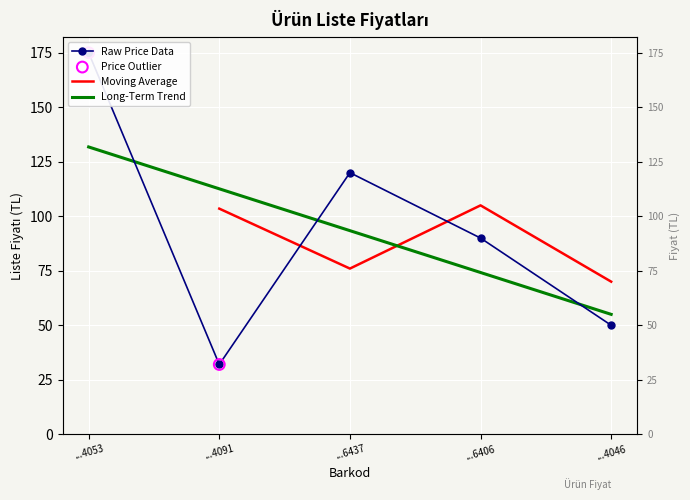

What is the change in value from ...6406 to ...4046?

-40